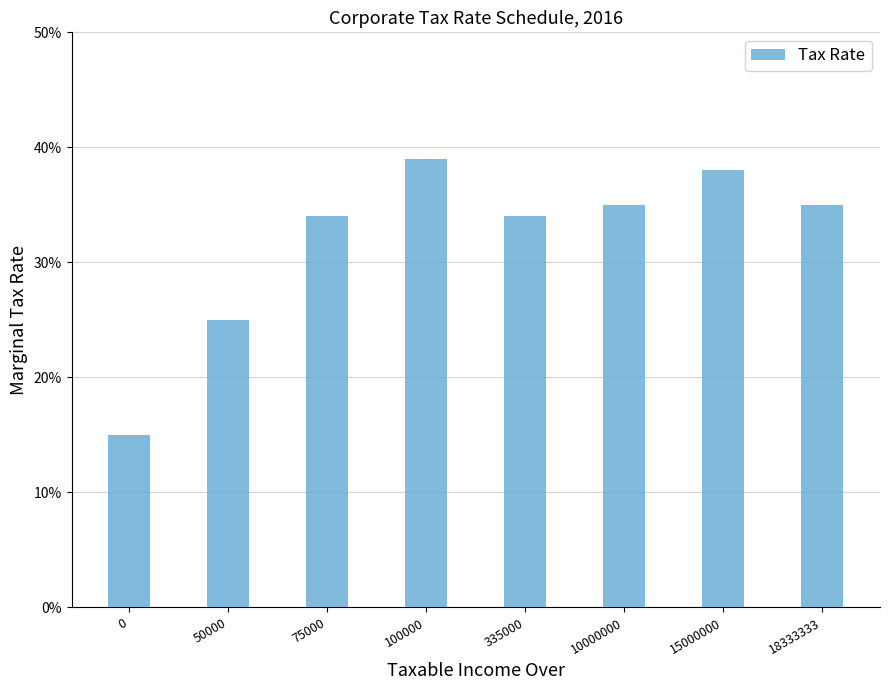

The value at 100000 is 0.2. True or false?

False